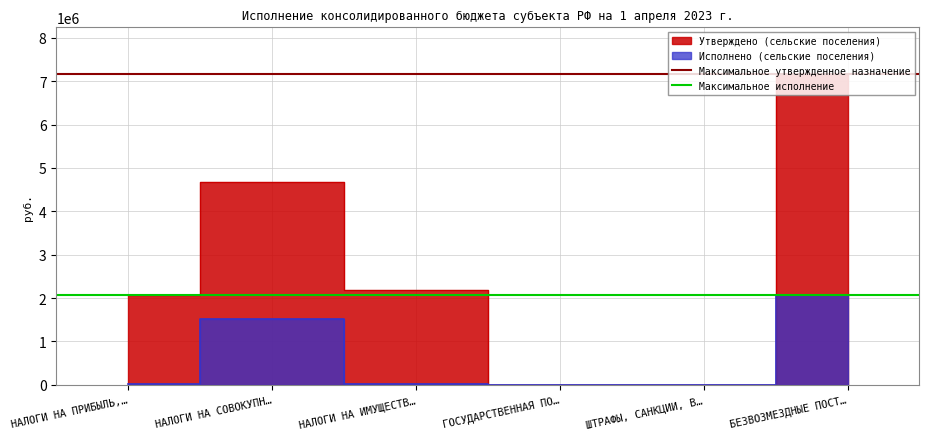

What is the maximum value for Максимальное утвержденное назначение?

7168000.0